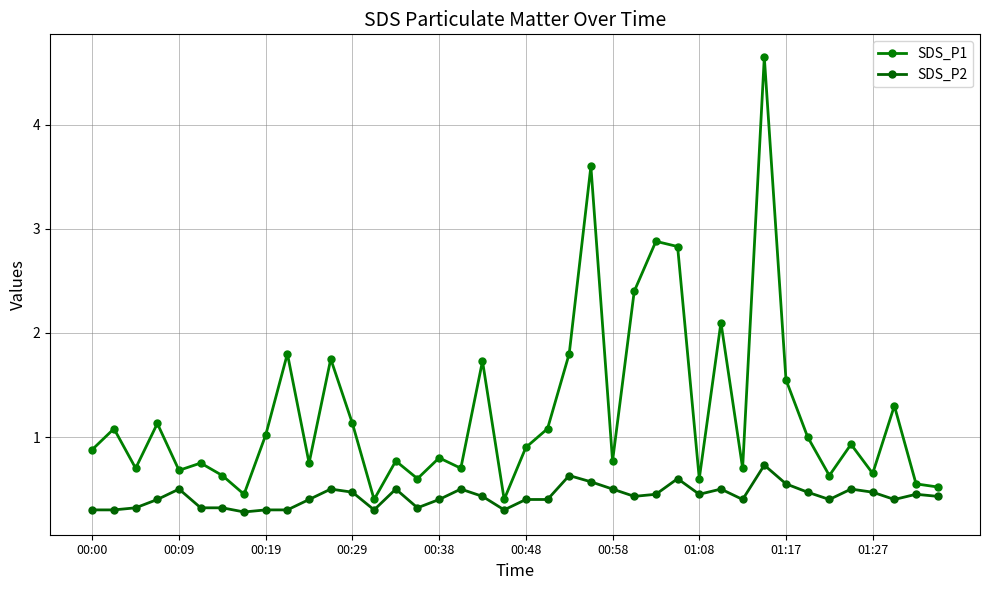

How many data points does each series have?

40